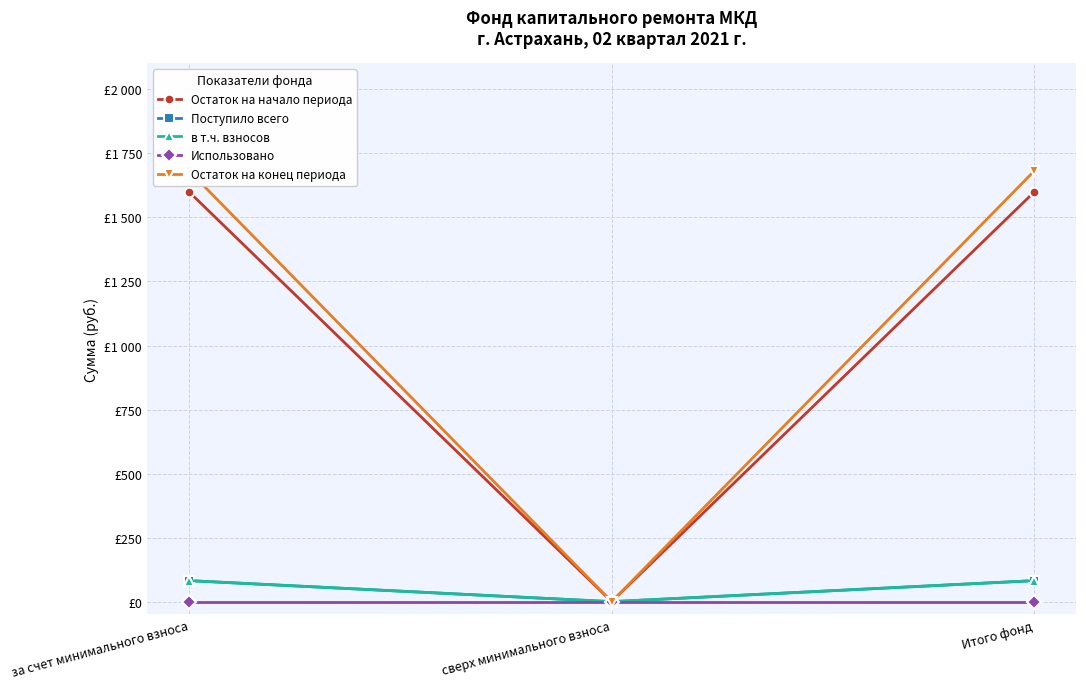

How many lines are shown in the chart?

5